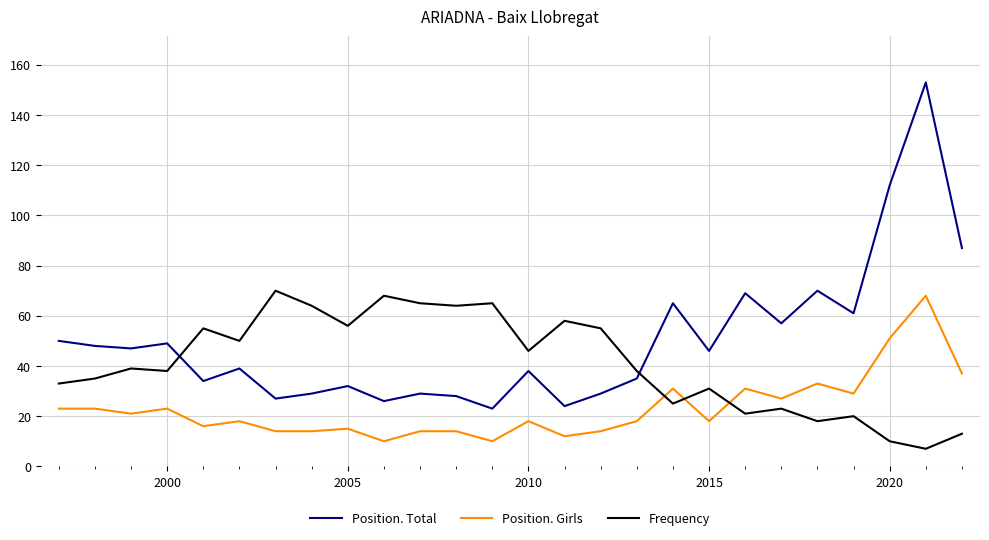

True or false: Position. Total and Position. Girls cross at least once.

False